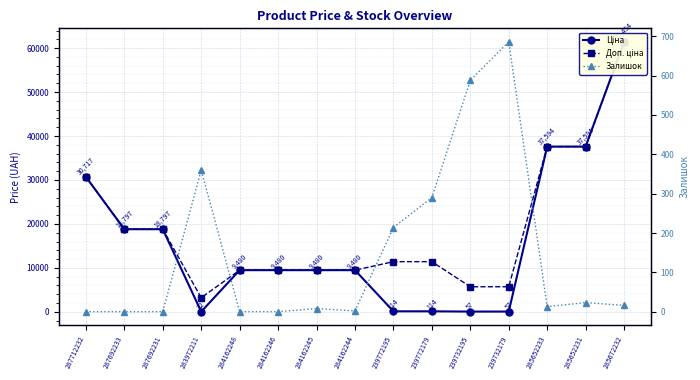

Reading left to right, extract all data points from this chart.

Ціна: 287712232=30717.1	287692233=18796.8	287692231=18796.8	283972211=32.0	284162248=9480.1	284162246=9480.1	284162245=9480.1	284162244=9480.1	239772195=114.1	239772179=114.1	239732195=57.0	239732179=57.0	285652233=37593.6	285652231=37593.6	285672232=61434.3
Доп. ціна: 287712232=30717.1	287692233=18796.8	287692231=18796.8	283972211=3205.0	284162248=9480.1	284162246=9480.1	284162245=9480.1	284162244=9480.1	239772195=11410.0	239772179=11410.0	239732195=5705.0	239732179=5705.0	285652233=37593.6	285652231=37593.6	285672232=61434.3
Залишок: 287712232=0.0	287692233=0.0	287692231=0.0	283972211=360.0	284162248=0.0	284162246=0.0	284162245=8.0	284162244=2.0	239772195=214.0	239772179=290.0	239732195=588.0	239732179=686.0	285652233=13.0	285652231=23.0	285672232=16.0